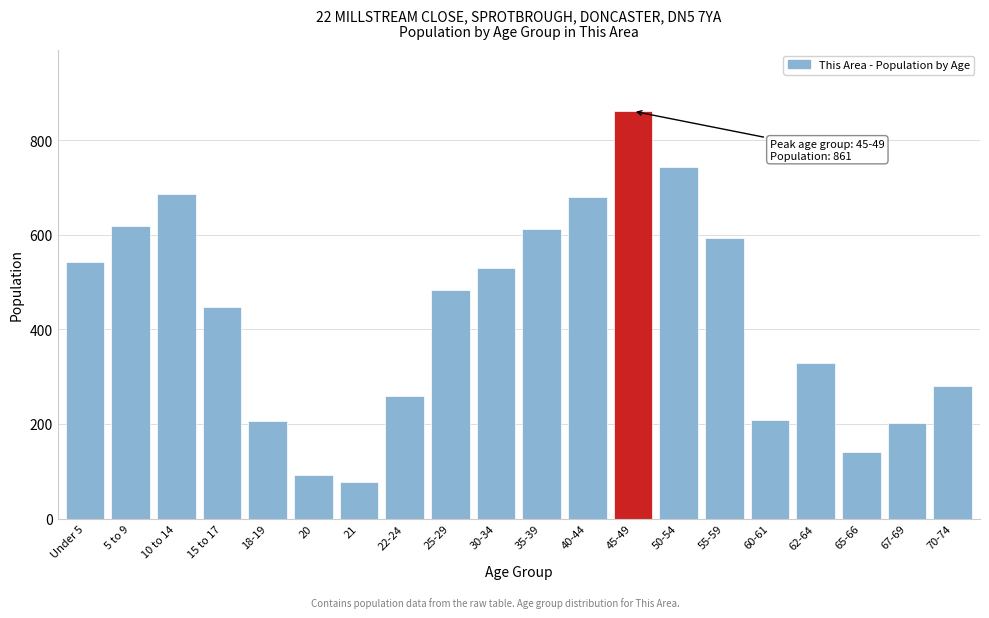

What is the label of the 17th bar from the left?

62-64